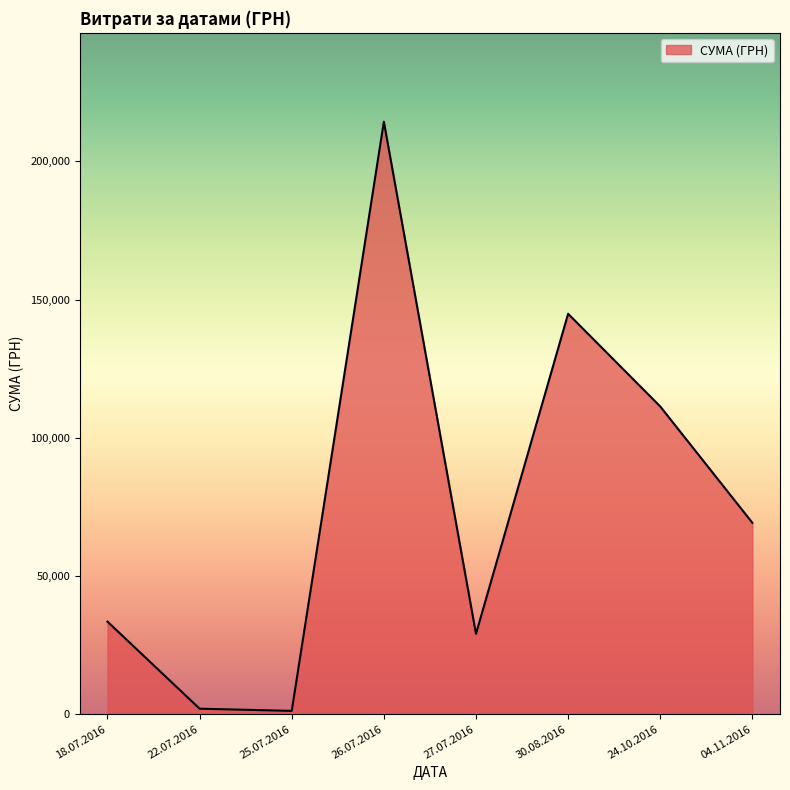

What is the average value?

75700.3